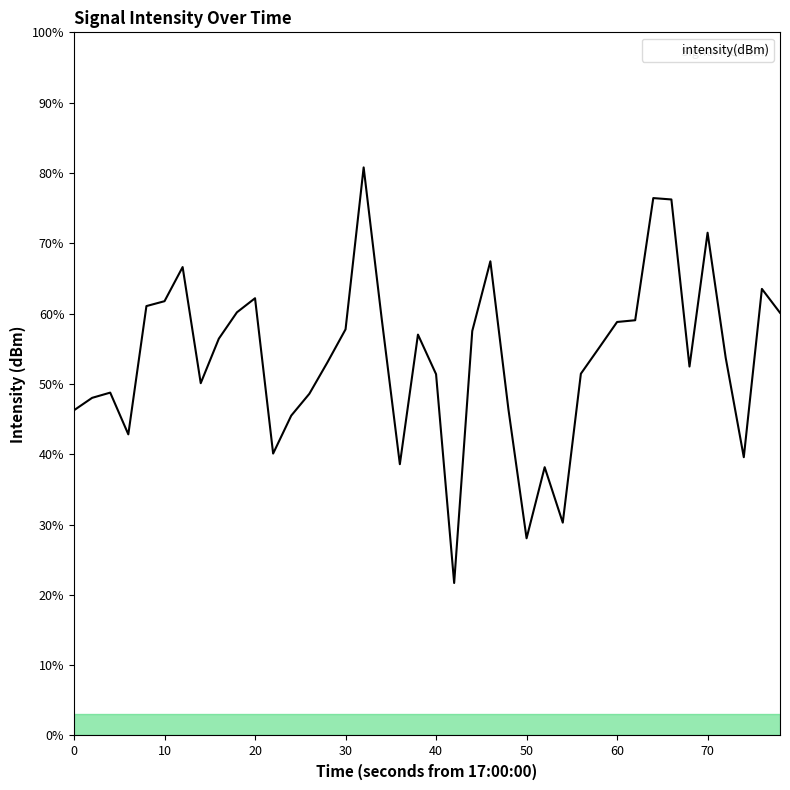

What is the minimum value shown in the chart?

21.7